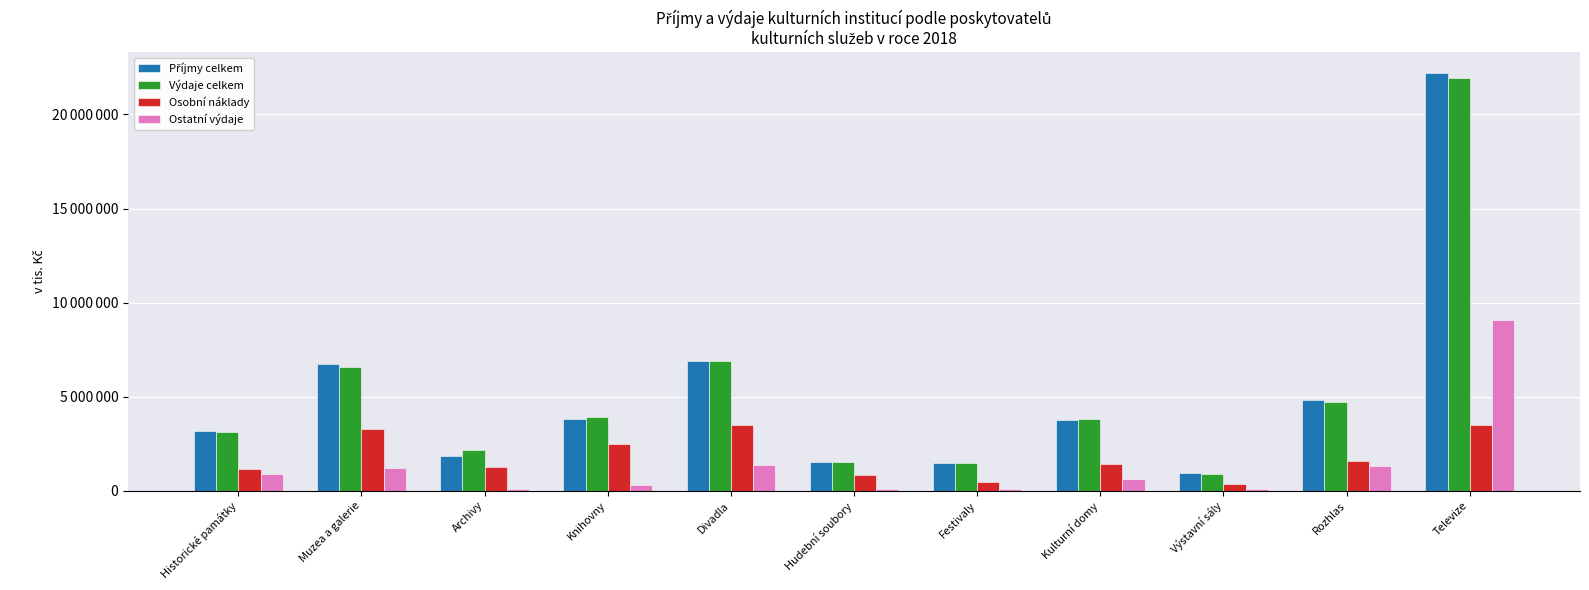

Does the chart contain stacked bars?

No